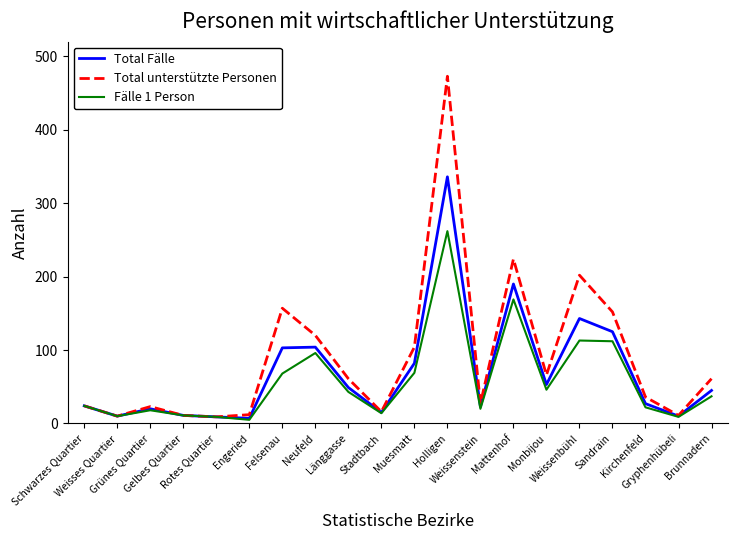

What is the sum of all Fälle 1 Person values?

1157